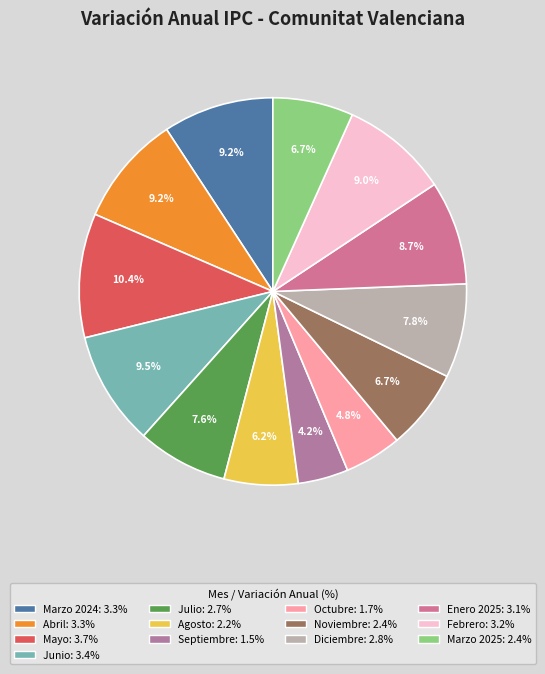

The Octubre slice represents 16% of the pie. True or false?

False